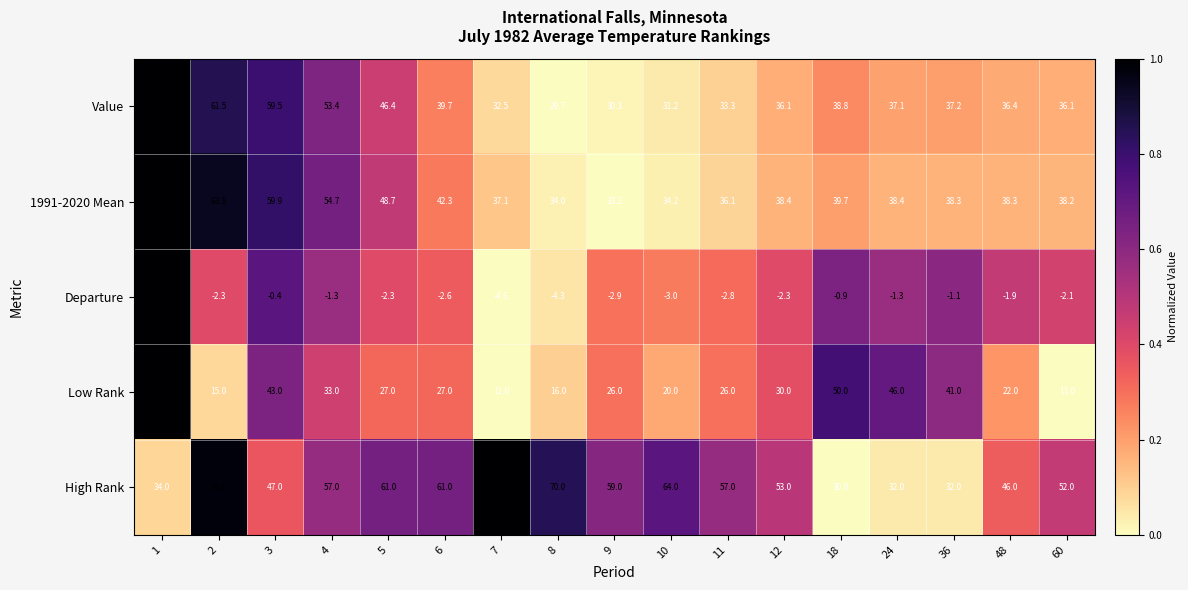

Rank the series at 4 from lowest to highest value.

Departure, Low Rank, Value, 1991-2020 Mean, High Rank